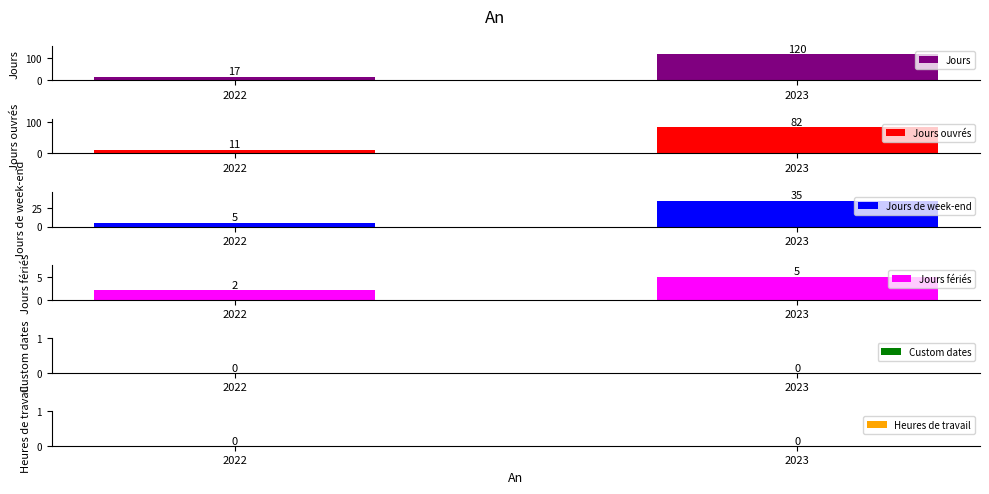

Reading left to right, extract all data points from this chart.

Jours: 17	120
Jours ouvrés: 11	82
Jours de week-end: 5	35
Jours fériés: 2	5
Custom dates: 0	0
Heures de travail: 0	0